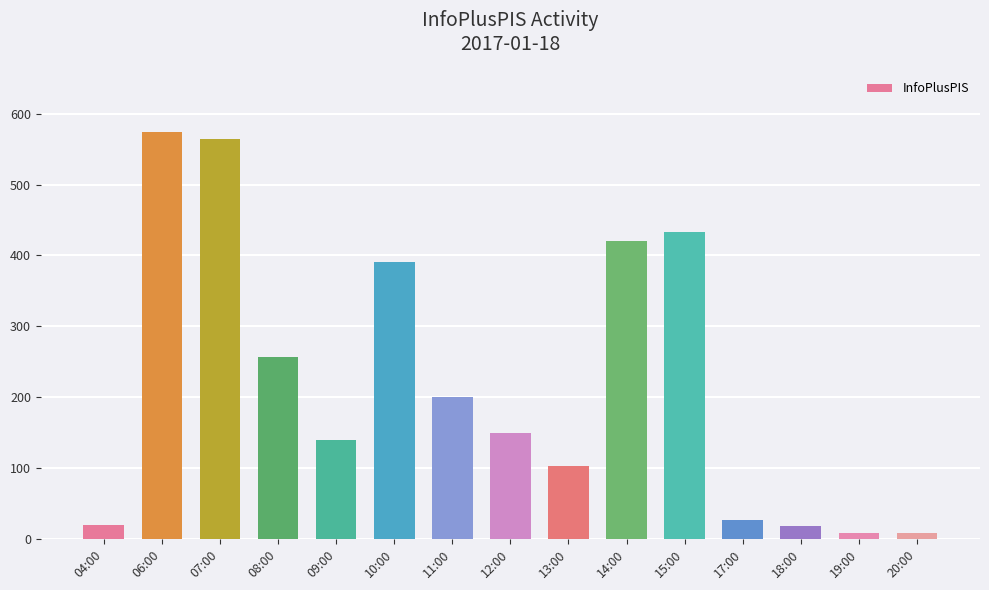

What is the average value?

221